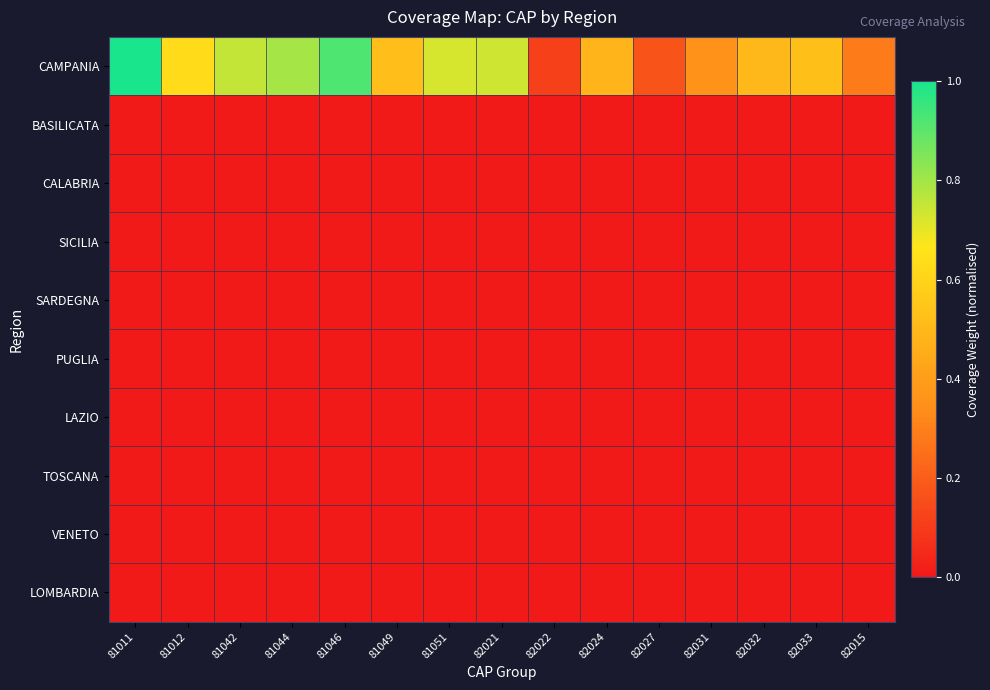

At which category is the sum across all series the highest?

81011